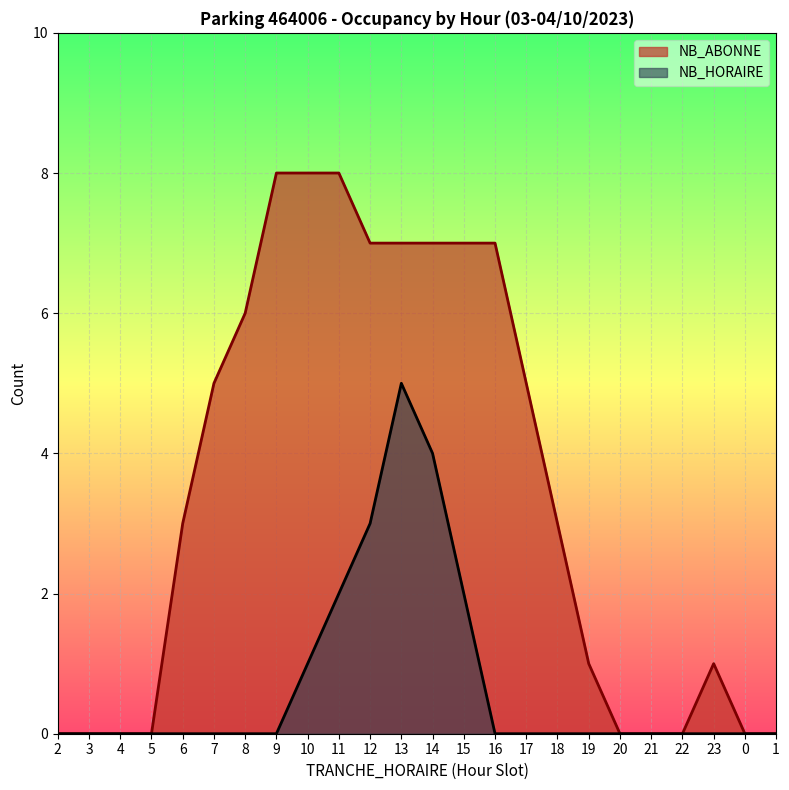

What is the average value of the NB_HORAIRE series?

1